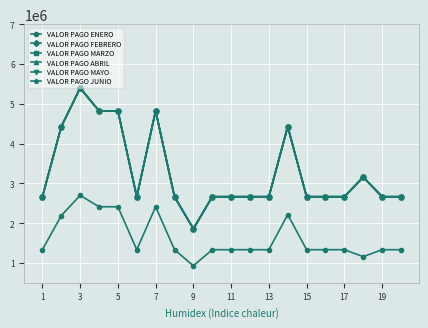

Is this an area chart (filled region under the line)?

No